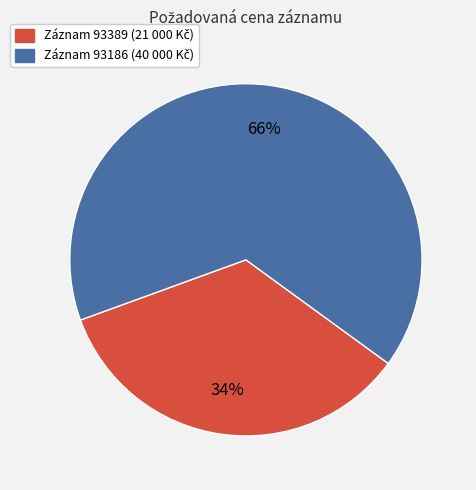

Is there a majority slice in this chart?

Yes